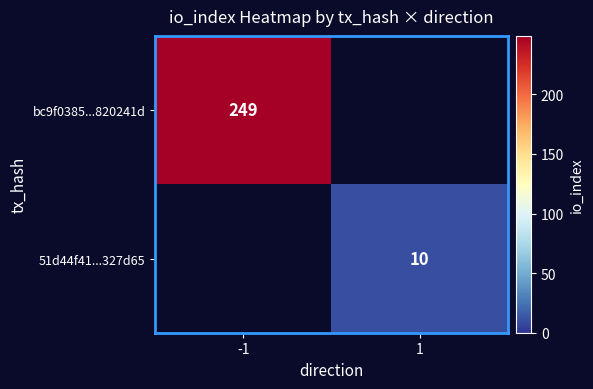

True or false: 51d44f41...327d65 has a value of 14 at 1.

False